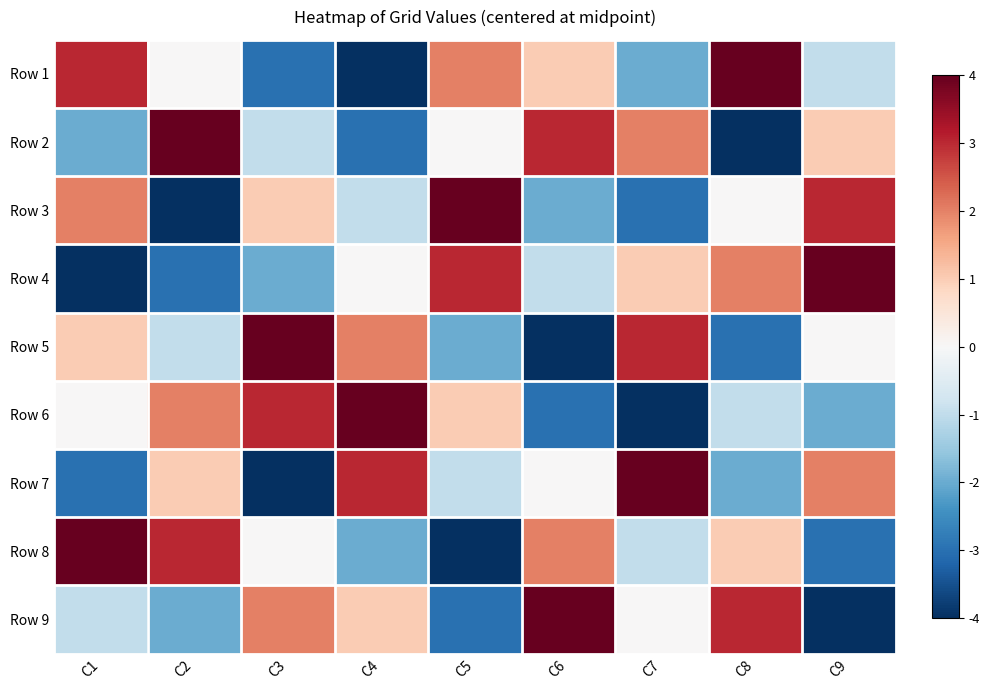

Rank the series by their maximum value, from lowest to highest.

Row 1, Row 2, Row 3, Row 4, Row 5, Row 6, Row 7, Row 8, Row 9